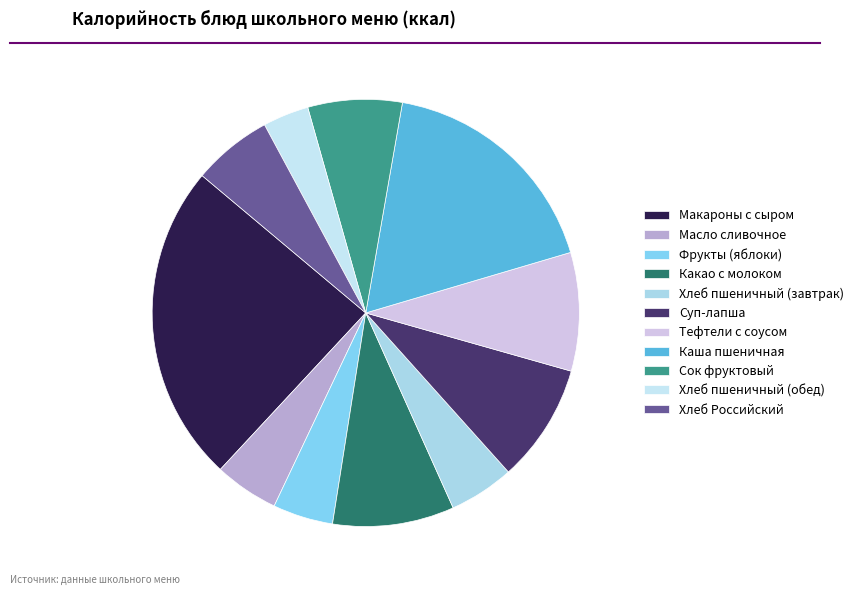

To the nearest percent, what percentage of the pie is Масло сливочное?

5%